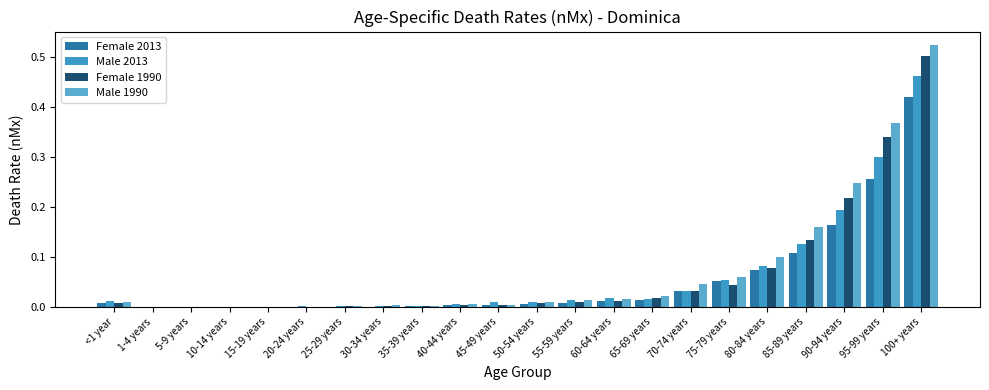

Rank the series at 50-54 years from highest to lowest value.

Male 2013, Male 1990, Female 1990, Female 2013